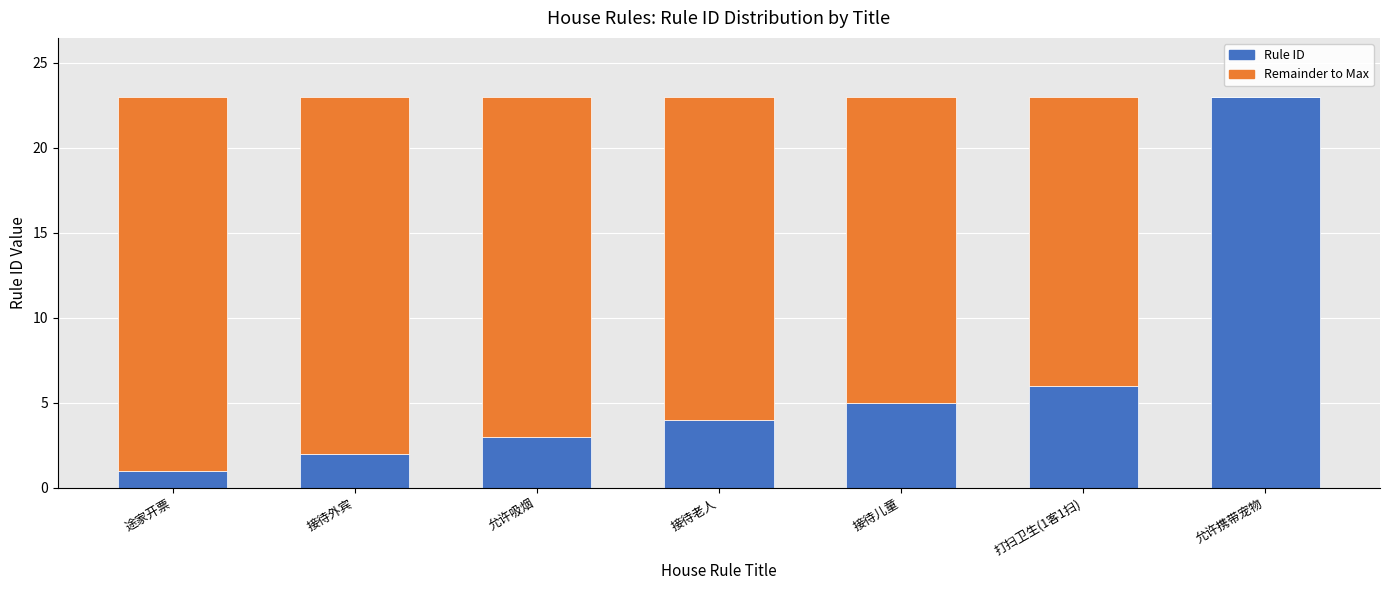

Where is Rule ID nearest to the value 12?

打扫卫生(1客1扫)